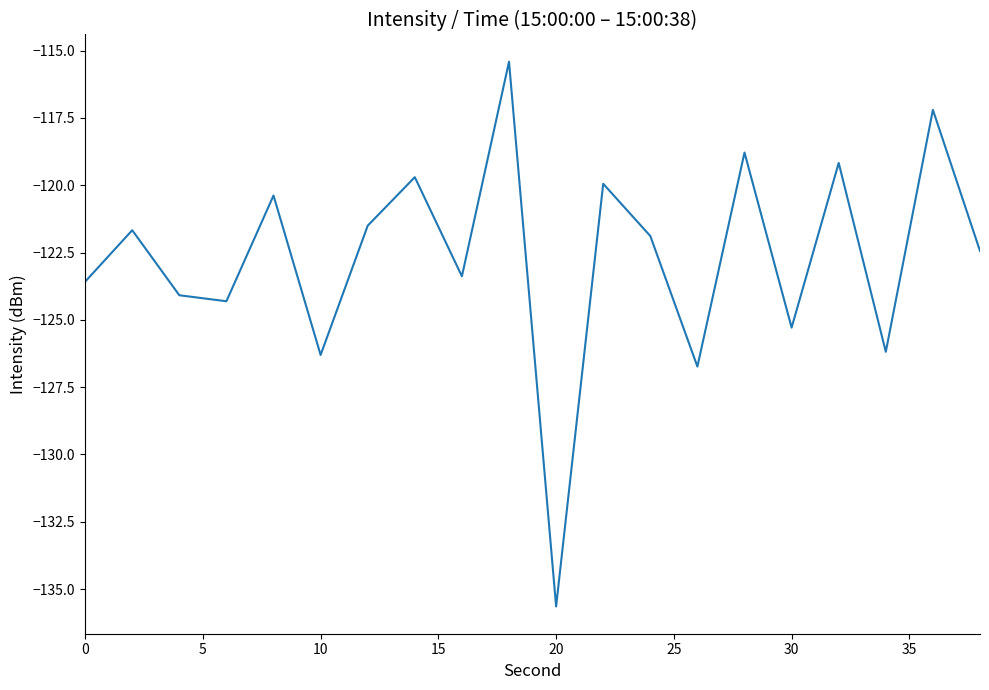

What is the maximum value shown in the chart?

-115.4